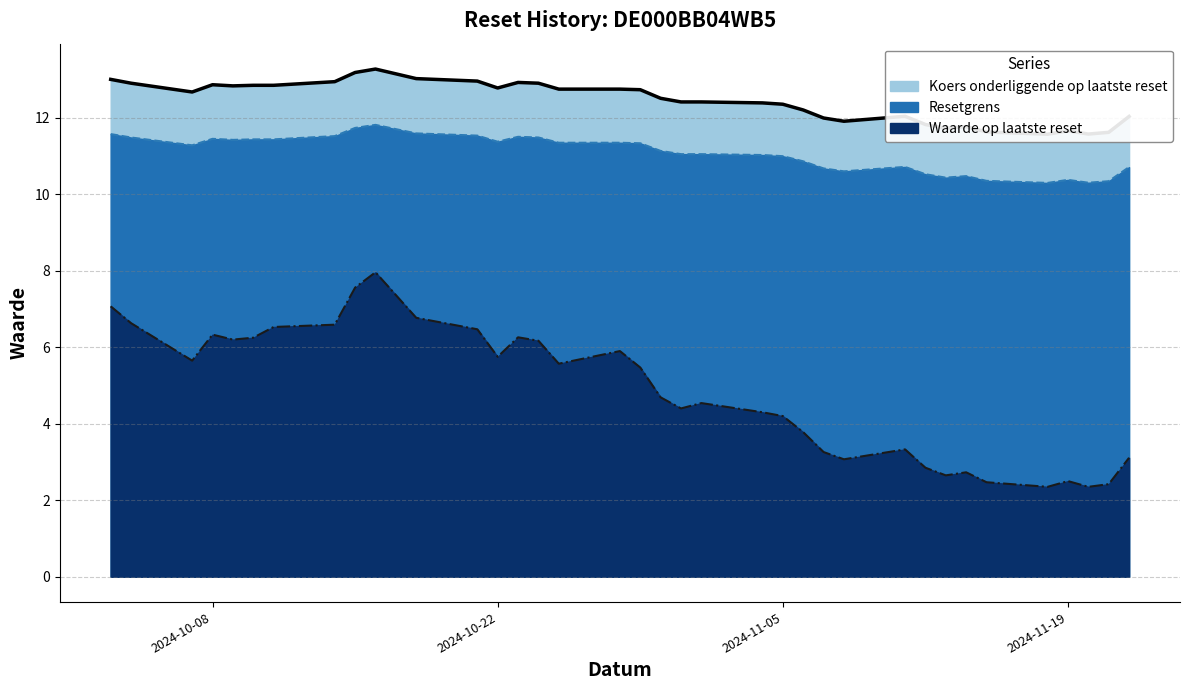

What is the maximum value for Resetgrens?

11.8